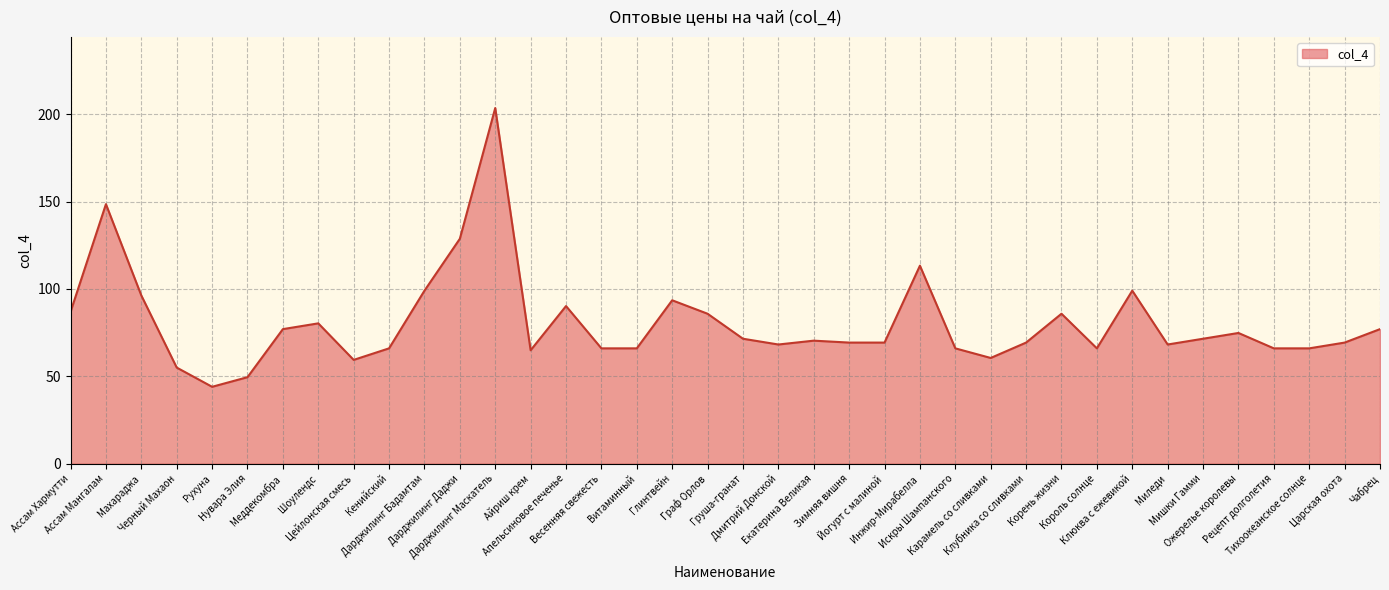

The chart shows a value of 29.8 at Весенняя свежесть. True or false?

False